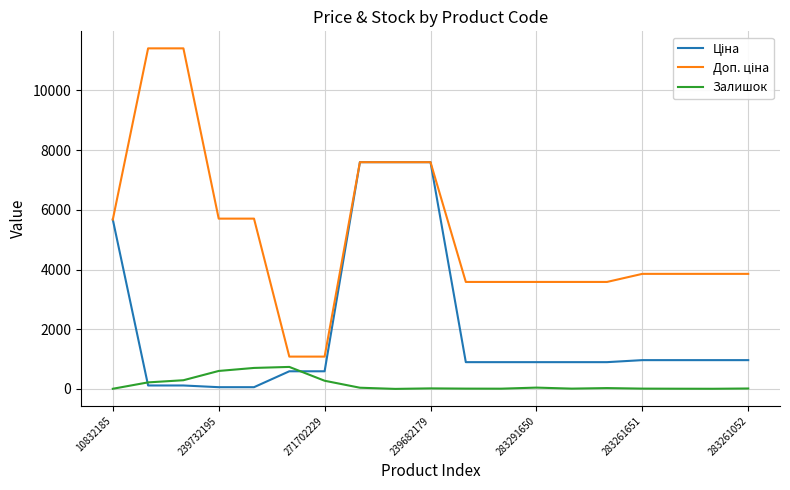

What is the greatest value displayed?

11410.0